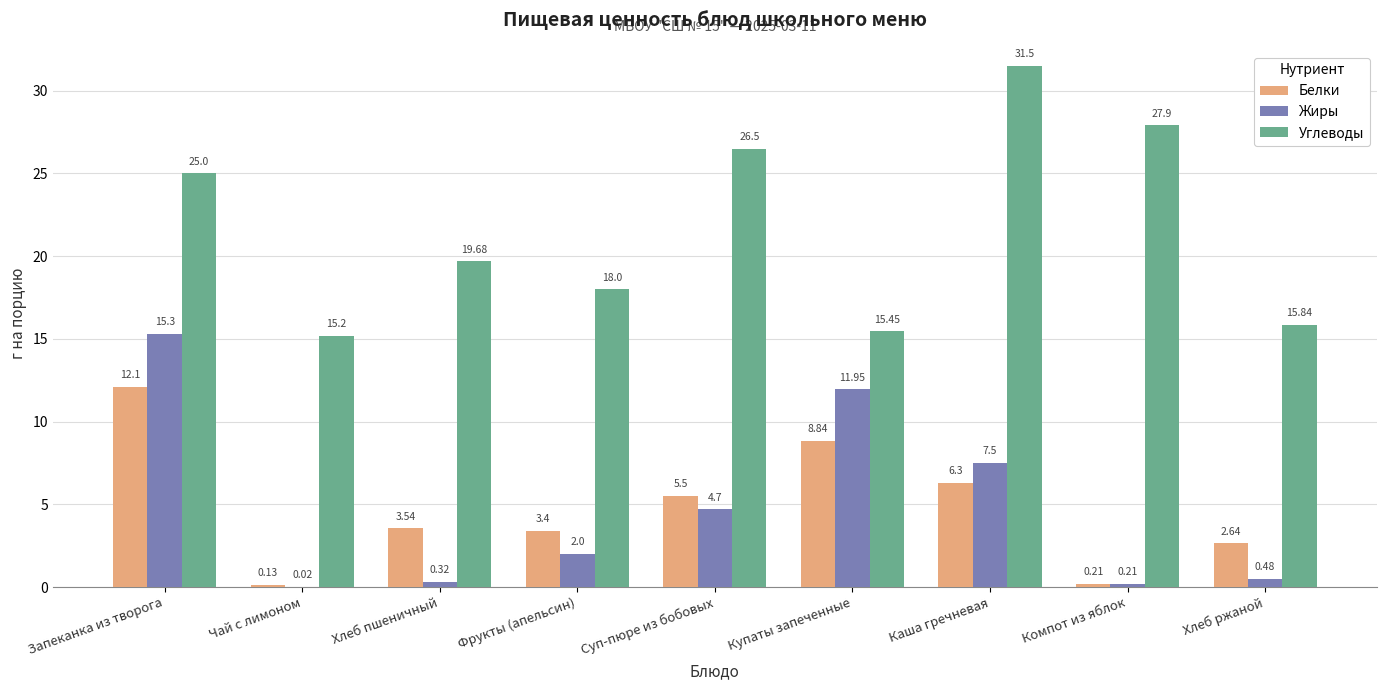

How many groups of bars are there?

9